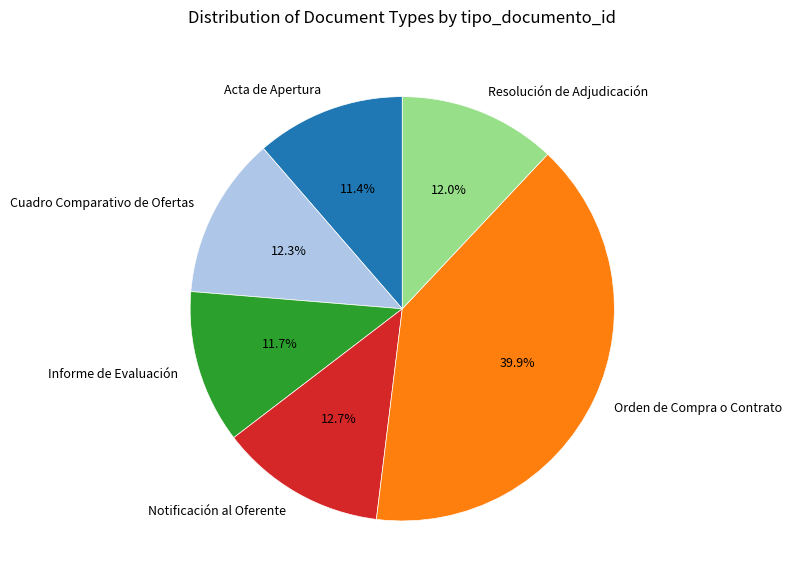

Which slice is the largest?

Orden de Compra o Contrato